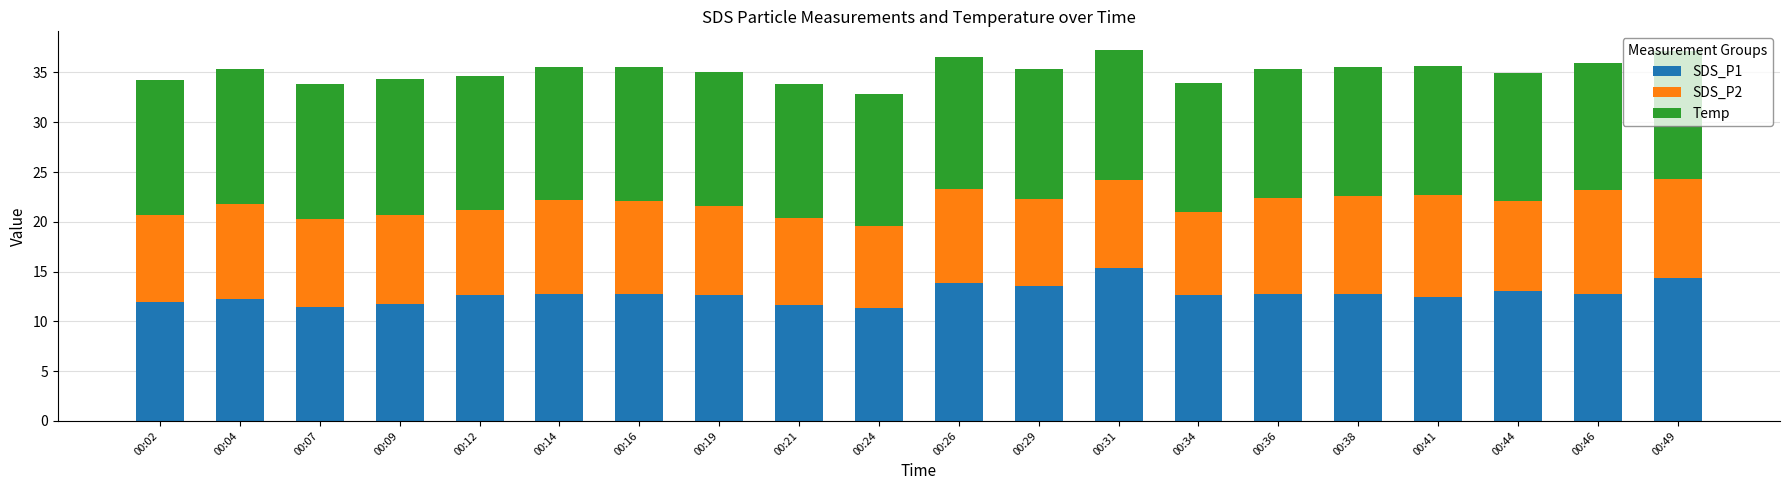

What is the sum of the SDS_P1 values at 00:14 and 00:44?

25.8